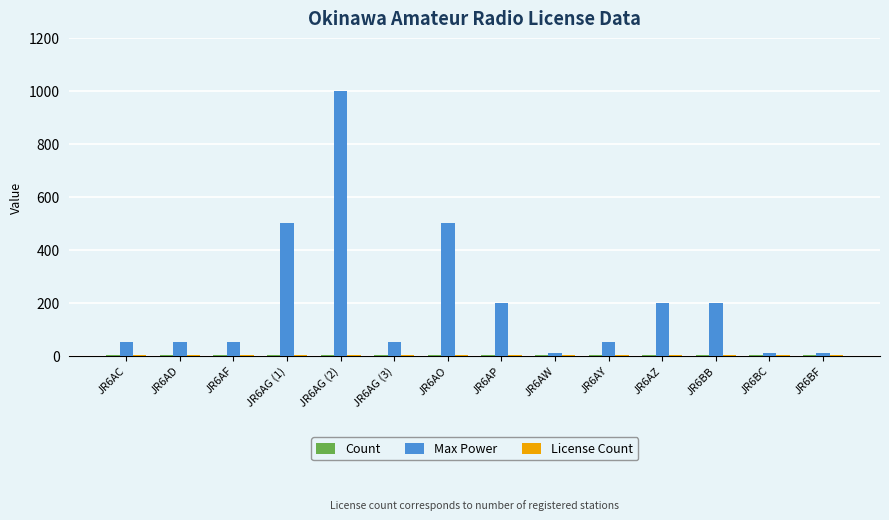

Does the chart contain stacked bars?

No